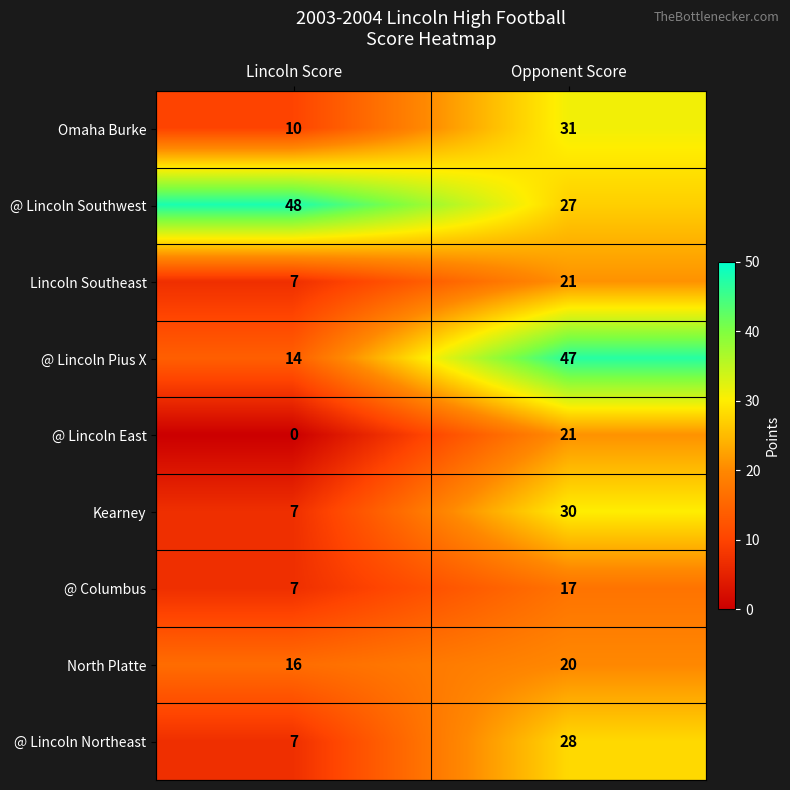

List the labels in order of @ Lincoln Pius X value, smallest first.

Lincoln Score, Opponent Score